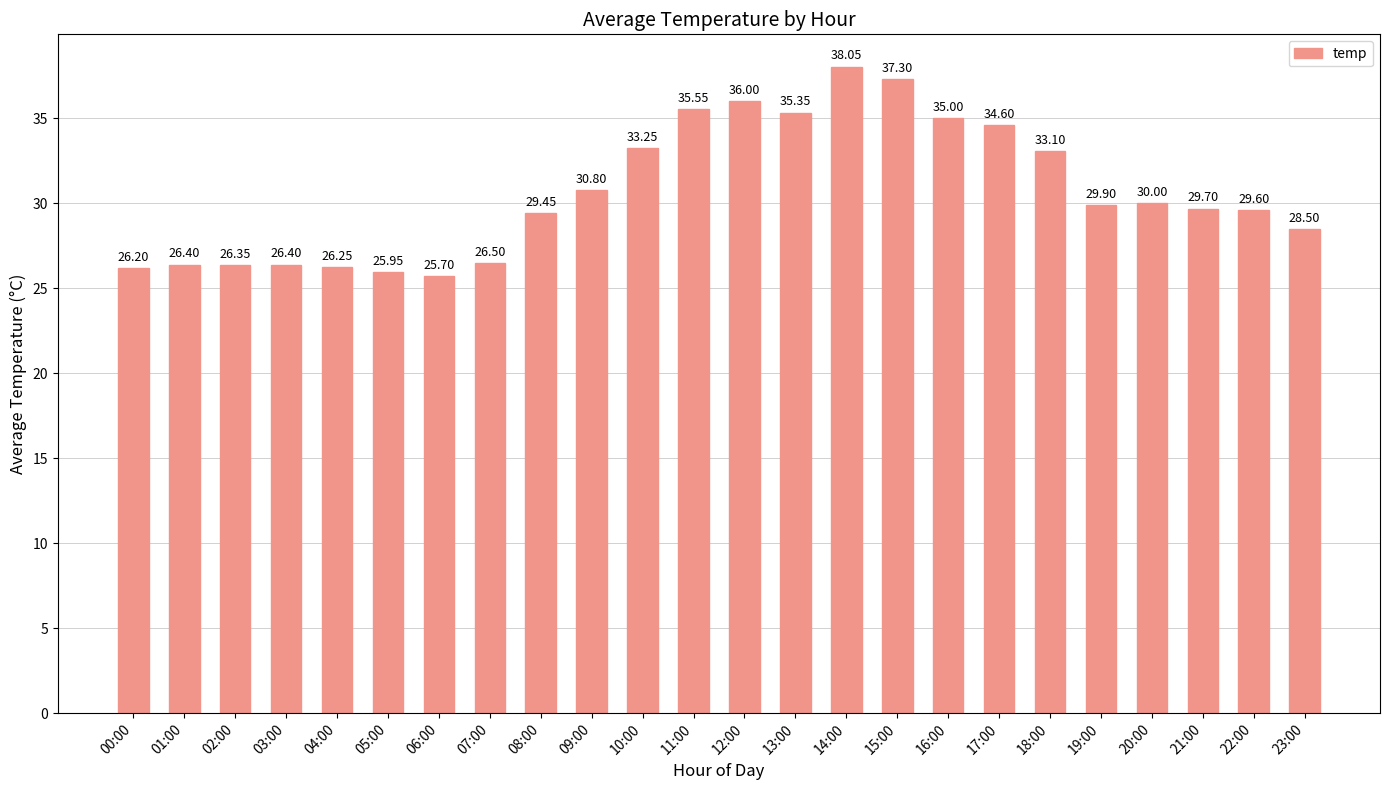

Which has a higher value, 11:00 or 23:00?

11:00